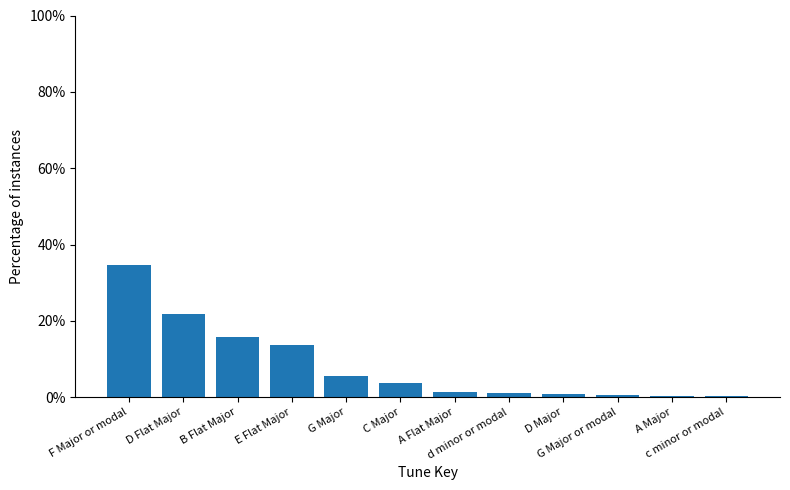

The chart shows a value of 7.0 at E Flat Major. True or false?

False